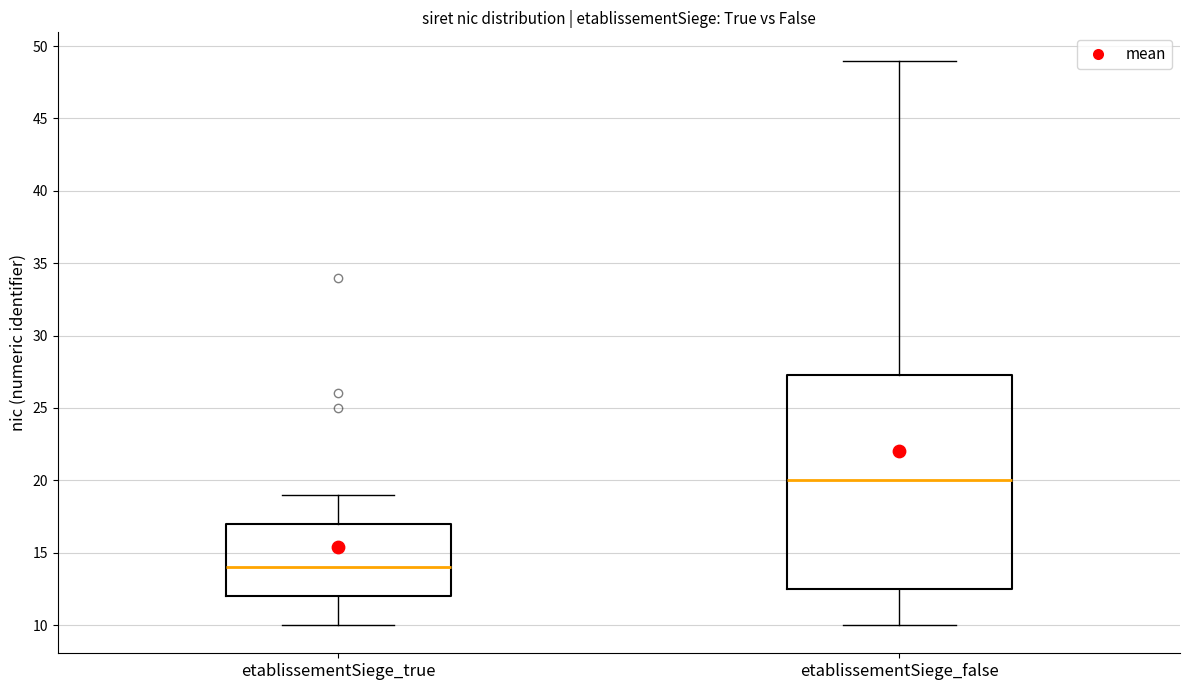

Reading left to right, transcribe this box plot: for each box, give where its median line is, the range the box spans, and where its two whiskers end, as read against the y-axis. The values are not printed on the chart, so give them approximately, as read against the axis.

etablissementSiege_true: median 14.0, box 12.0 to 17.0, whiskers 10.0 to 19.0
etablissementSiege_false: median 20.0, box 12.5 to 27.5, whiskers 10.0 to 49.0